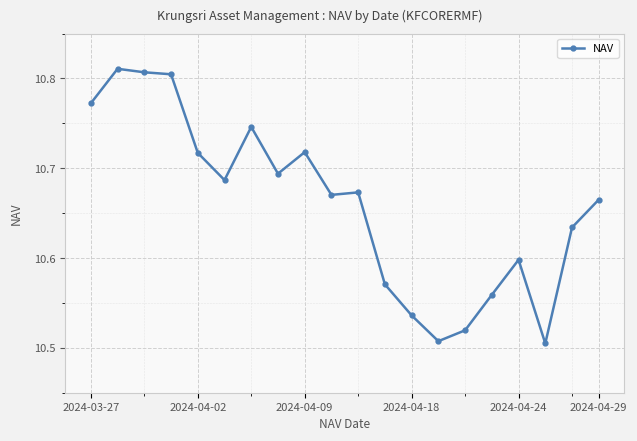

What is the difference between the maximum and minimum values?

0.3